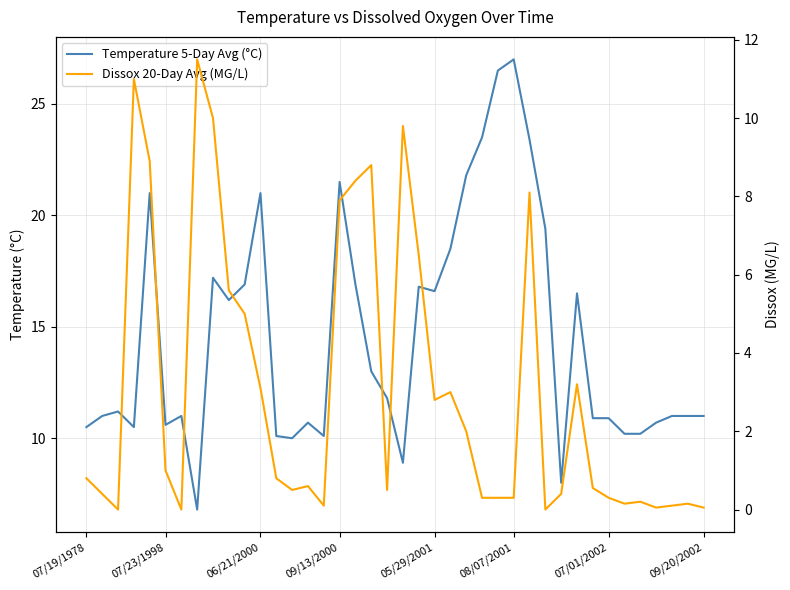

True or false: Dissox 20-Day Avg (MG/L) has a value of 0.1 at 15.

True